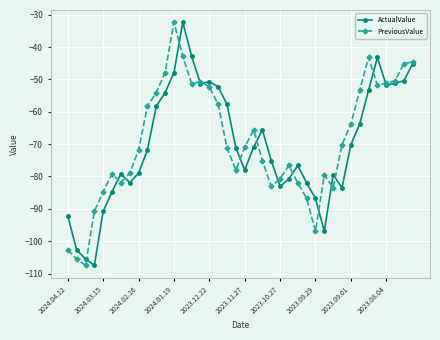

True or false: PreviousValue has more than 1 interior local peaks.

True